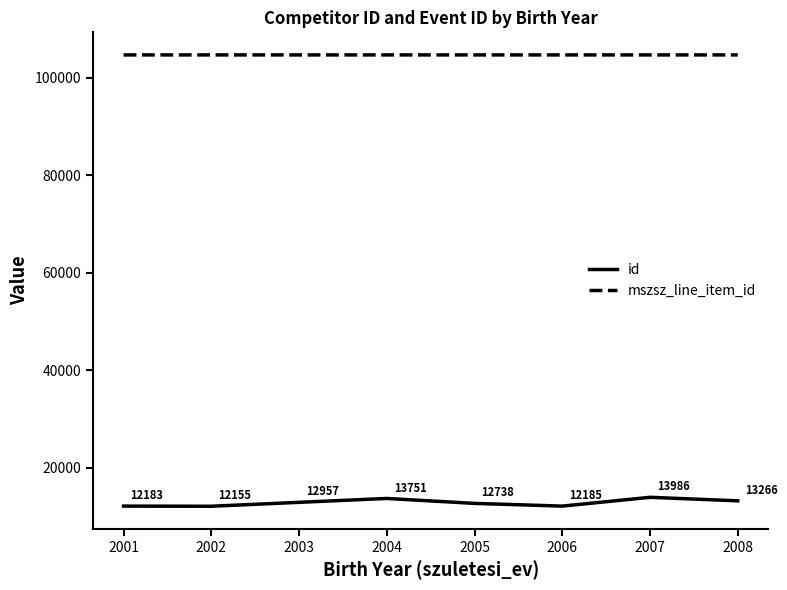

Which series has the largest total across all categories?

mszsz_line_item_id